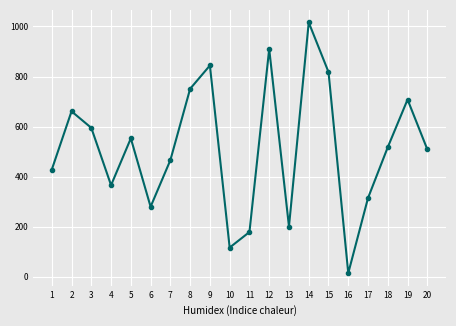

Between 18 and 1, which is larger?

18